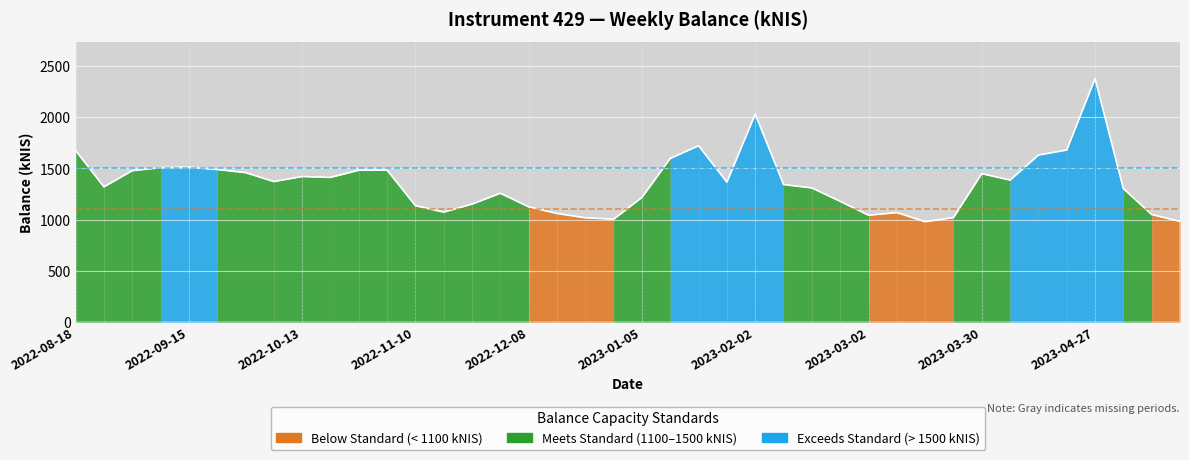

What is the maximum value shown in the chart?

2377.7